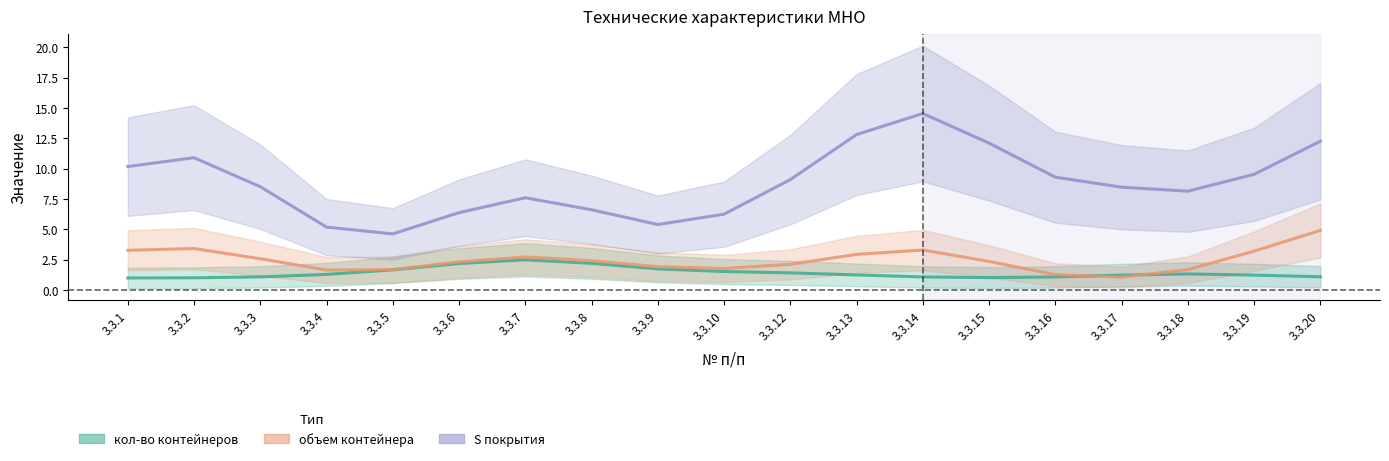

True or false: объем контейнера has a value of 4.2 at 3.3.6.

False